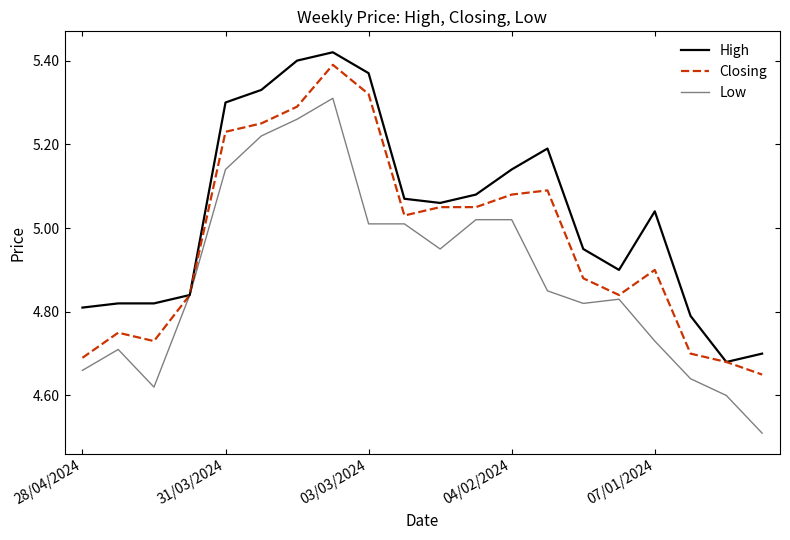

Is this an area chart (filled region under the line)?

No